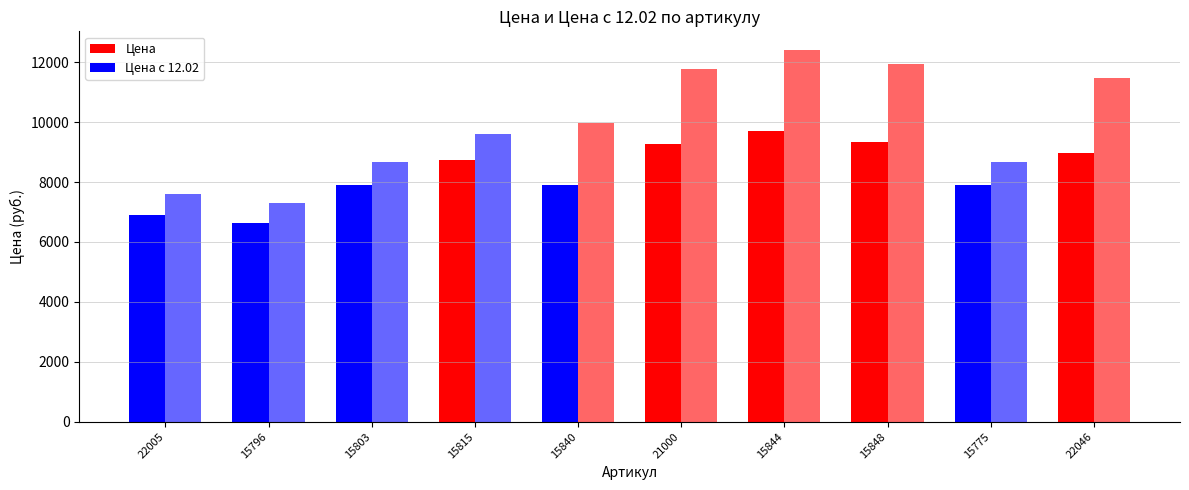

What is the value of the Цена bar at the 1st from the left?

6896.3